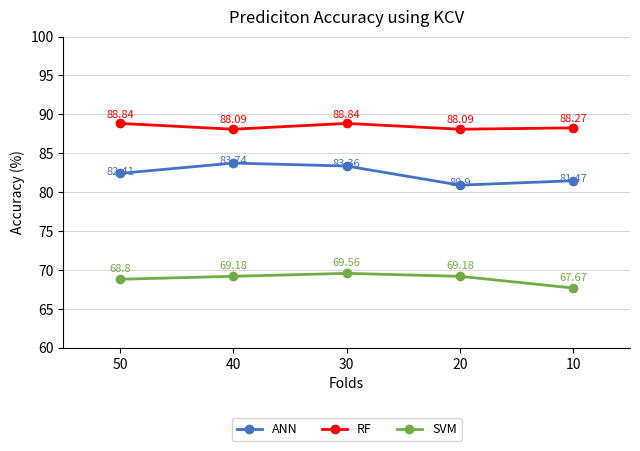

How many data points does each series have?

5